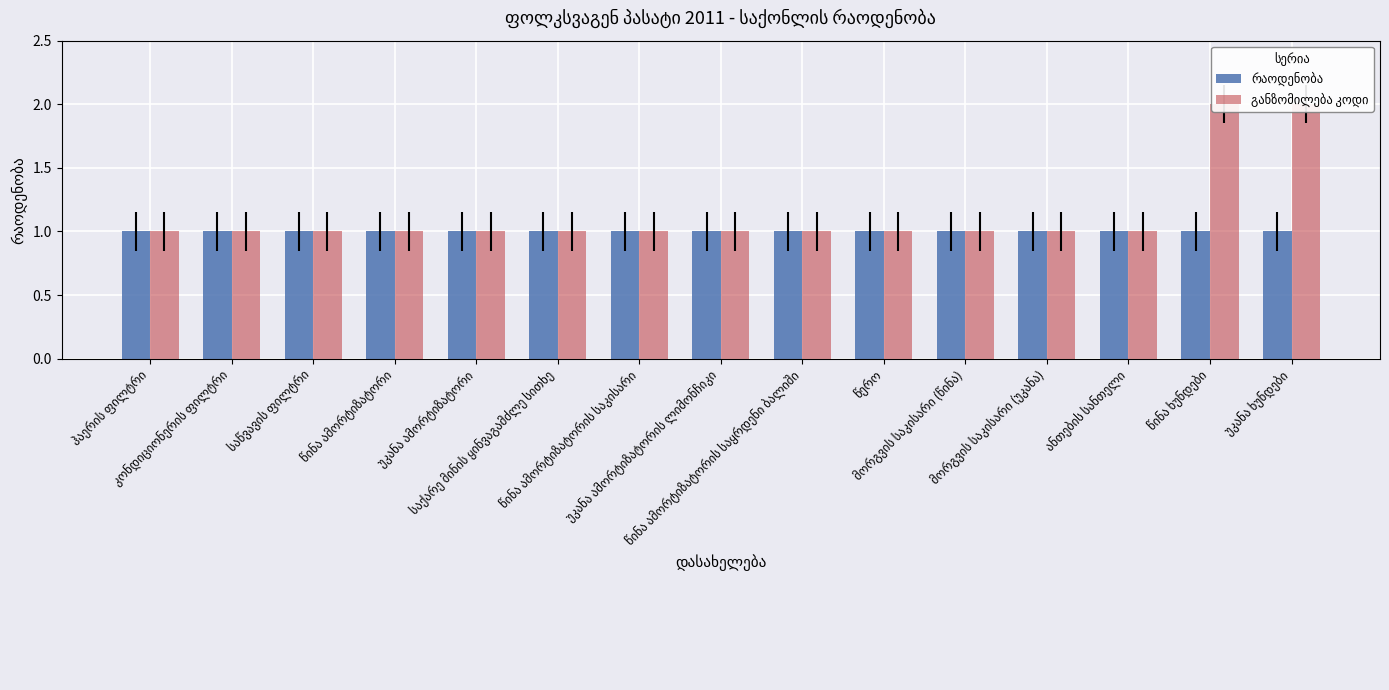

What is the minimum value for განზომილება კოდი?

1